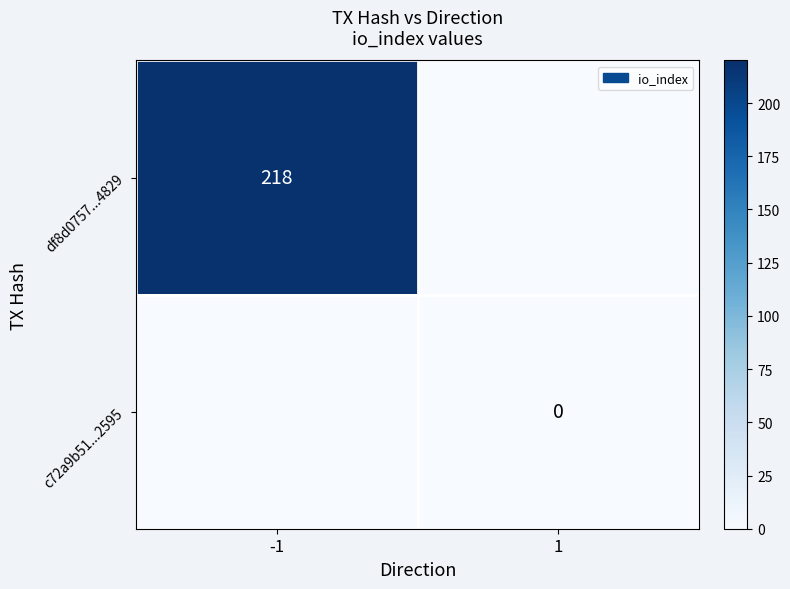

Is the value of c72a9b51...2595 at 1 greater than the value of df8d0757...4829 at -1?

No